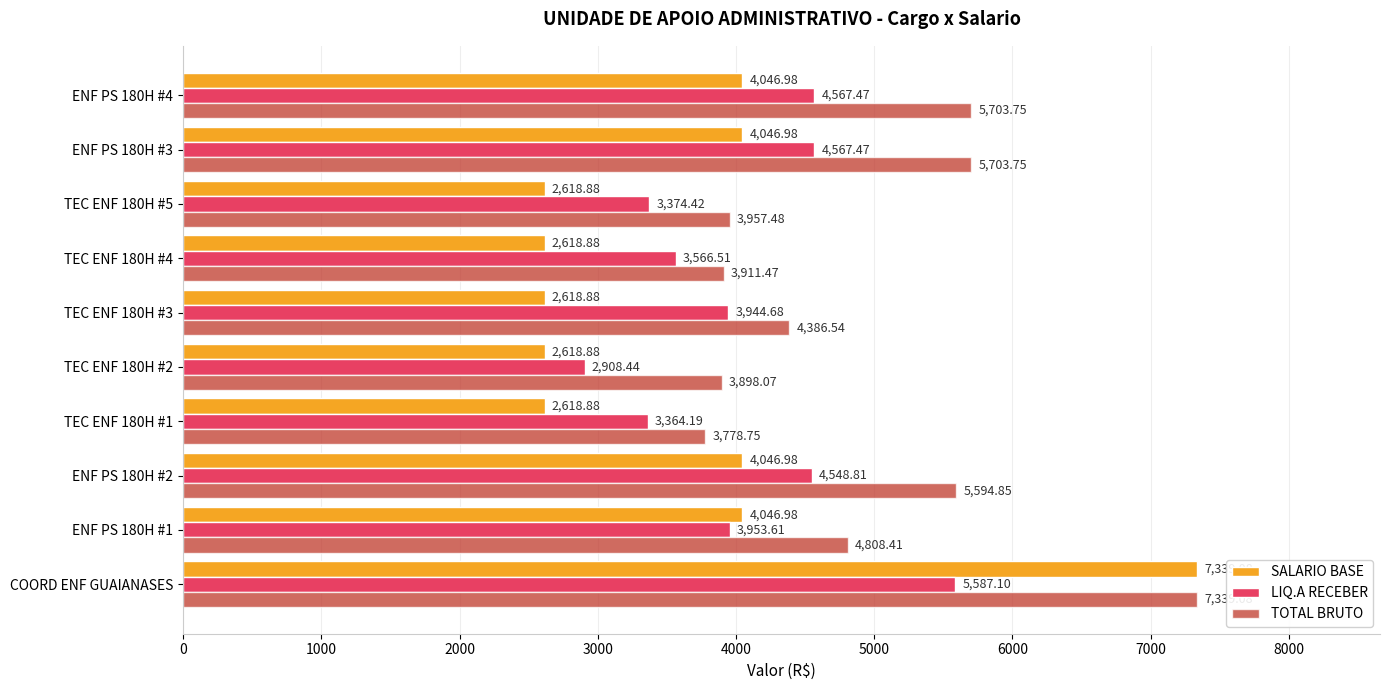

At which label does TOTAL BRUTO reach its peak?

COORD ENF GUAIANASES